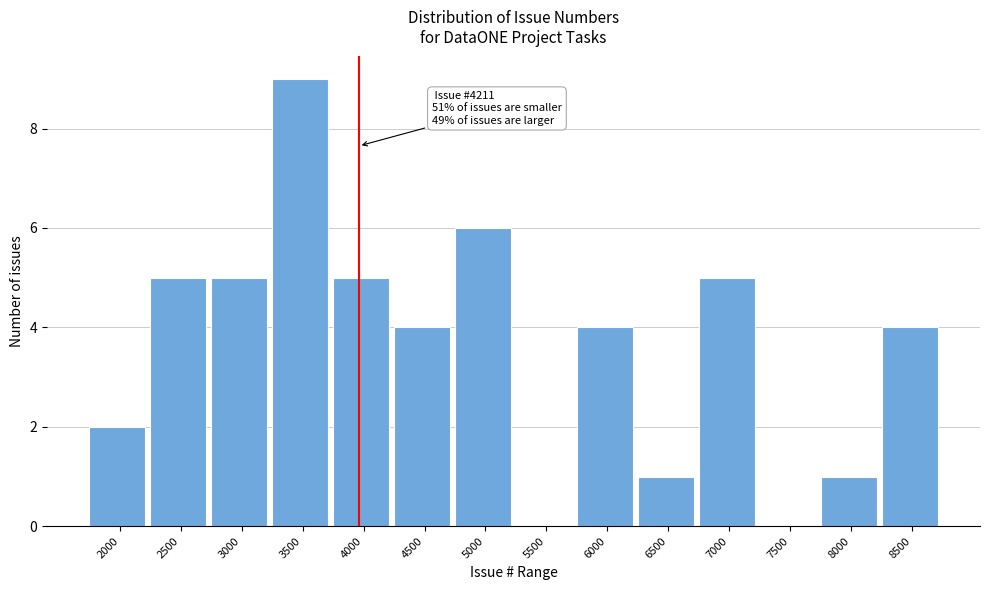

Reading left to right, extract all data points from this chart.

2000=2	2500=5	3000=5	3500=9	4000=5	4500=4	5000=6	5500=0	6000=4	6500=1	7000=5	7500=0	8000=1	8500=4